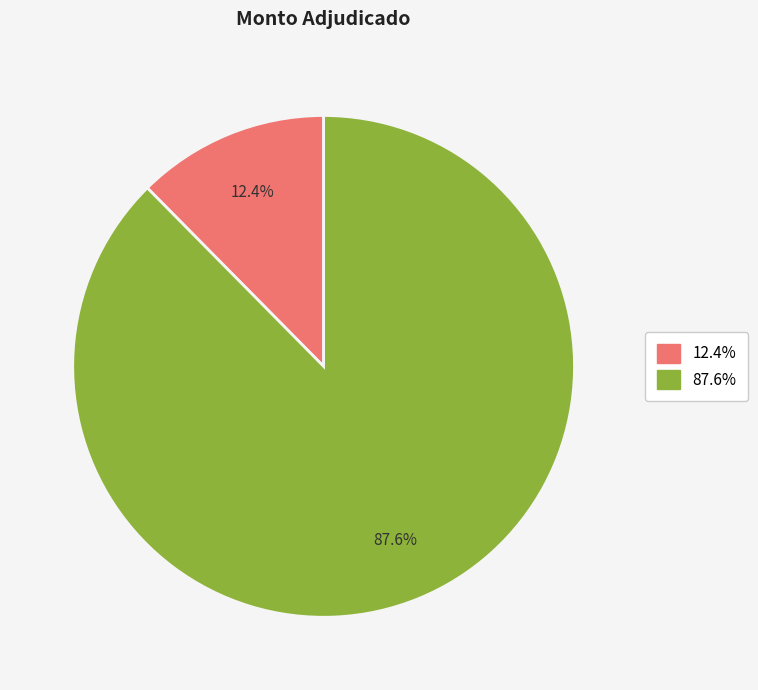

Does any single category account for the majority?

Yes